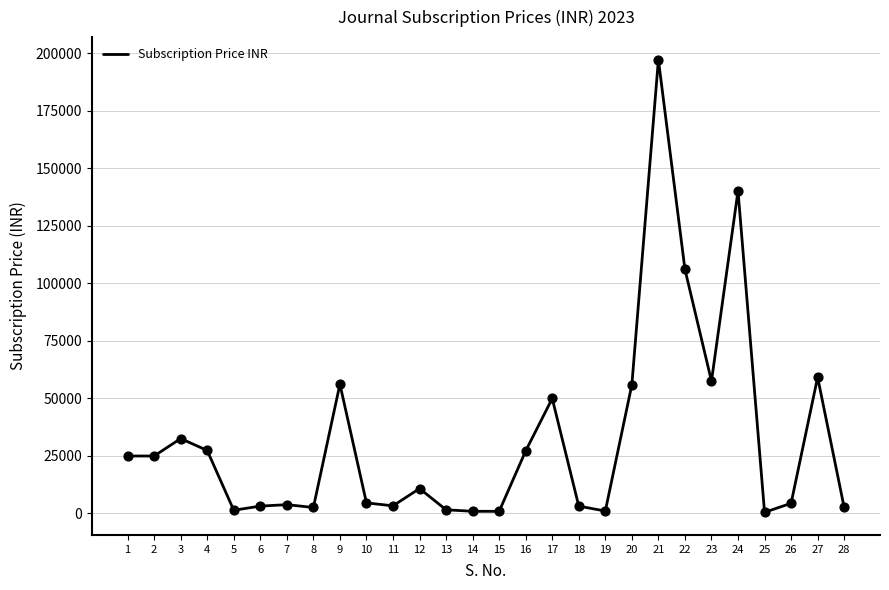

What is the ratio of the value at 12 to the value at 5?

8.9